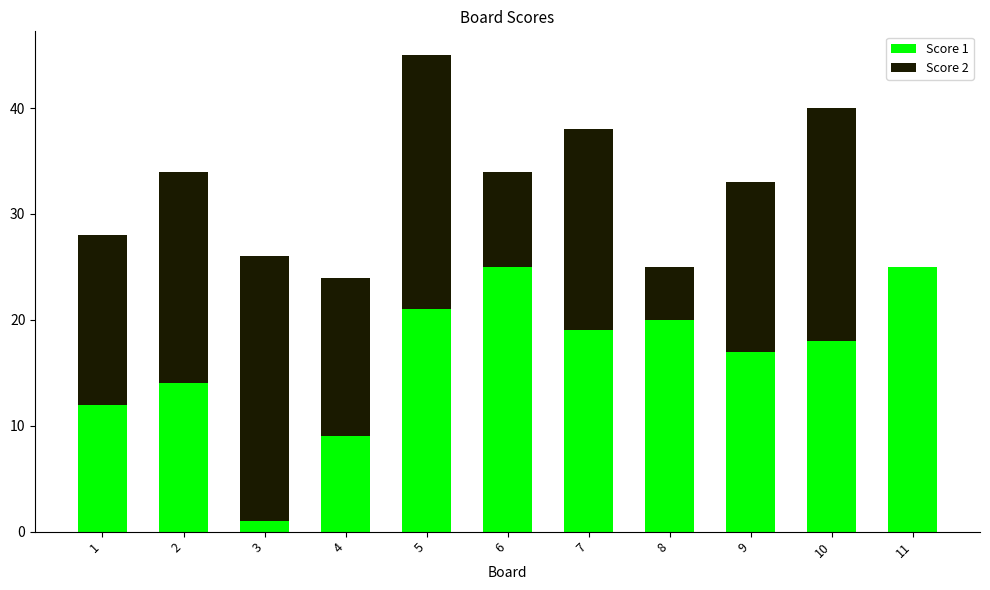

Is it true that Score 1 equals 1 at 3?

True